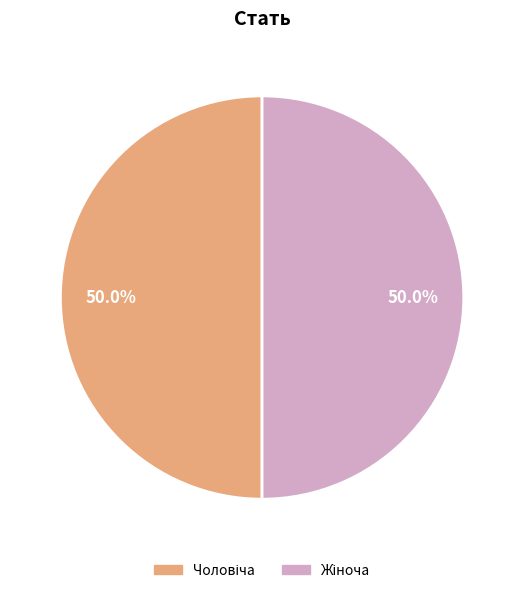

How many slices are in this pie chart?

2